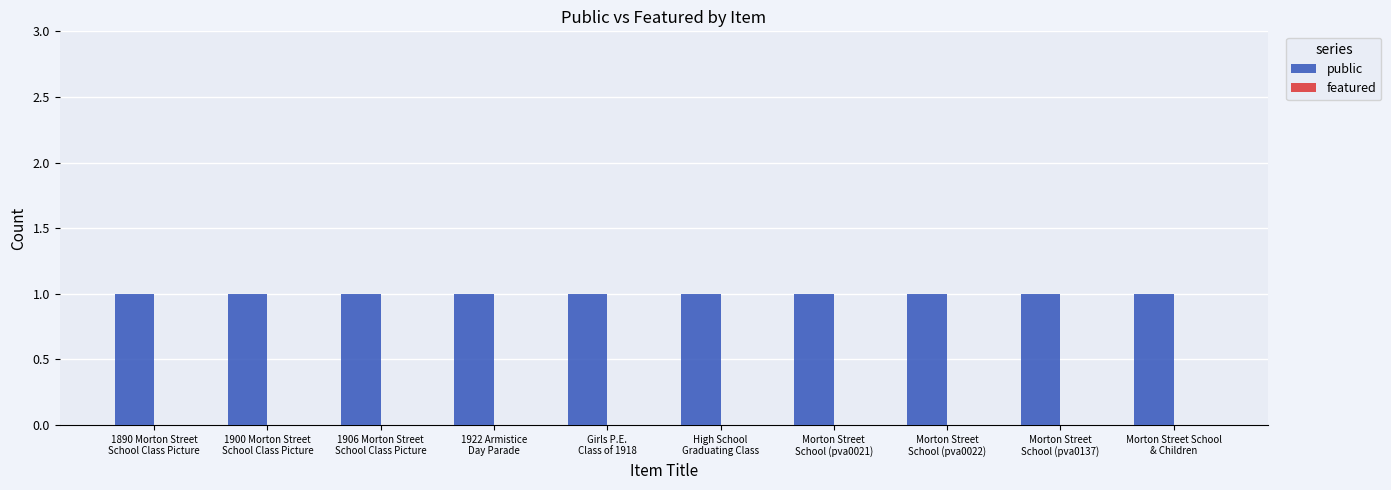

Between High School
Graduating Class and Morton Street
School (pva0022), which is larger?

High School
Graduating Class